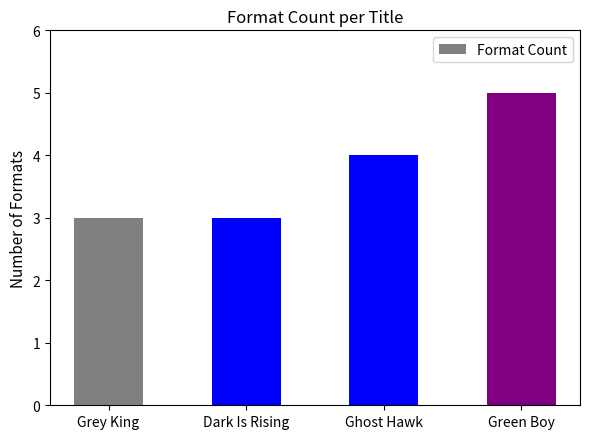

The value at Ghost Hawk is 4. True or false?

True